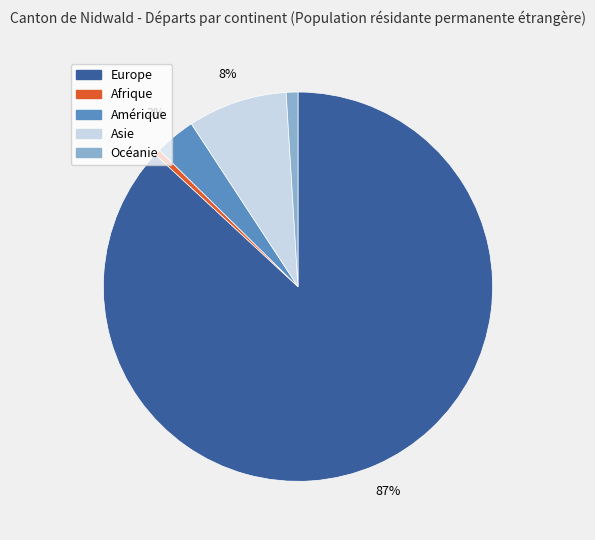

Which slice is the largest?

Europe